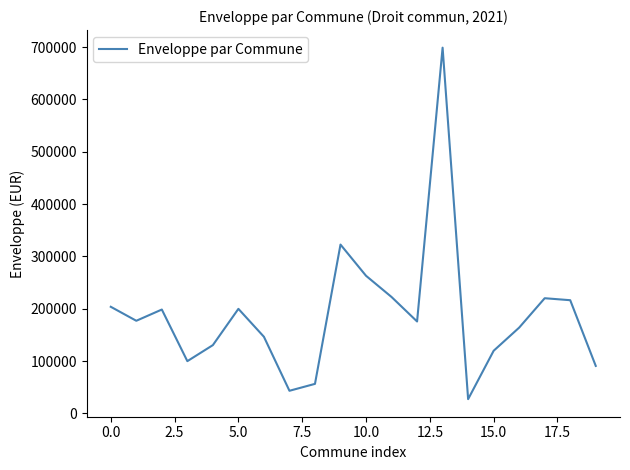

What is the maximum value shown in the chart?

699000